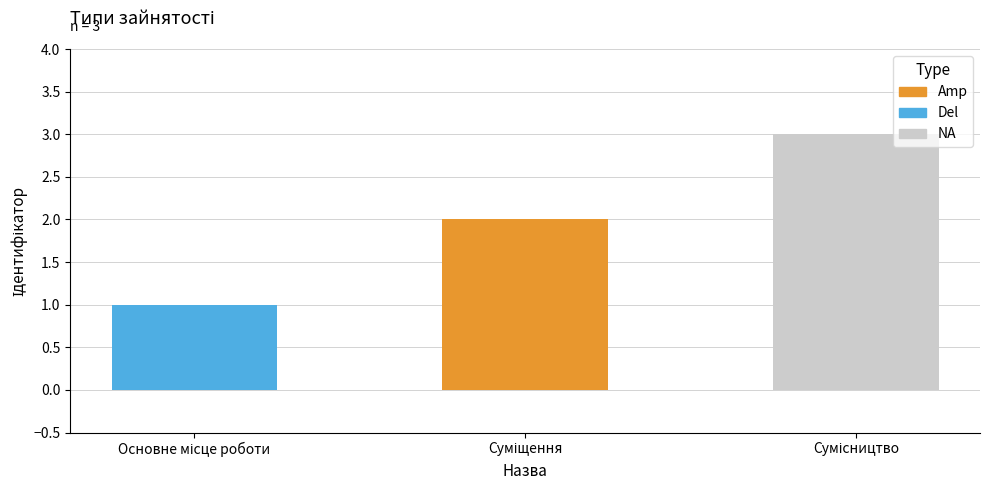

Reading left to right, extract all data points from this chart.

1	2	3